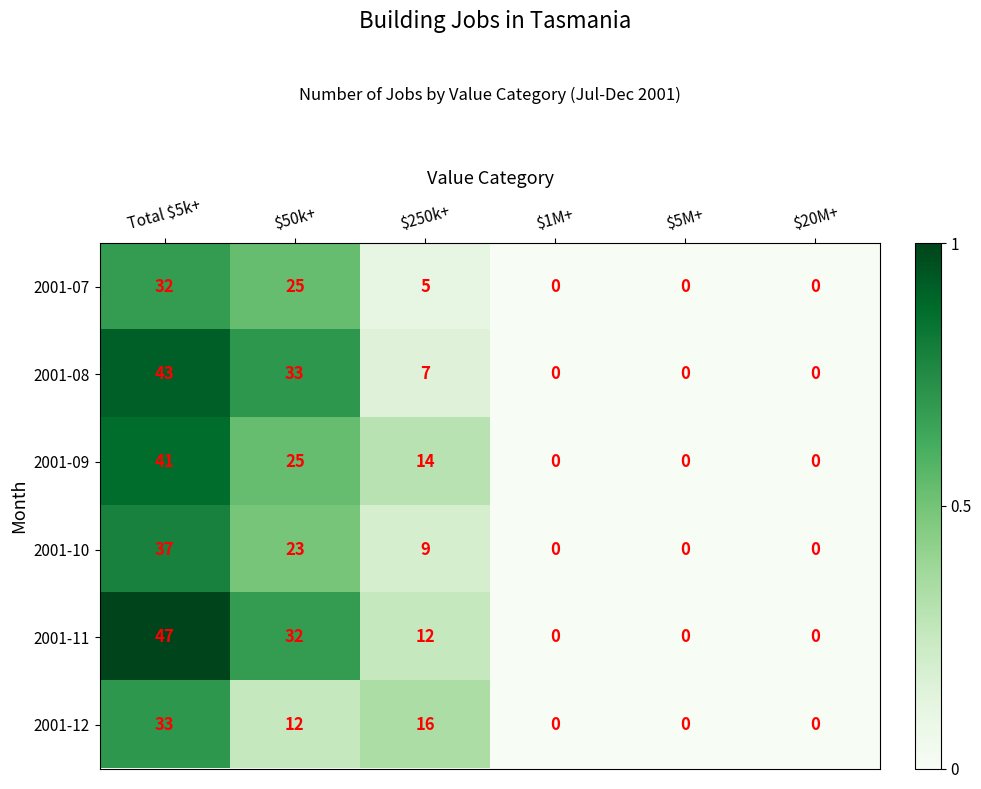

Rank the series by their maximum value, from highest to lowest.

2001-11, 2001-08, 2001-09, 2001-10, 2001-12, 2001-07